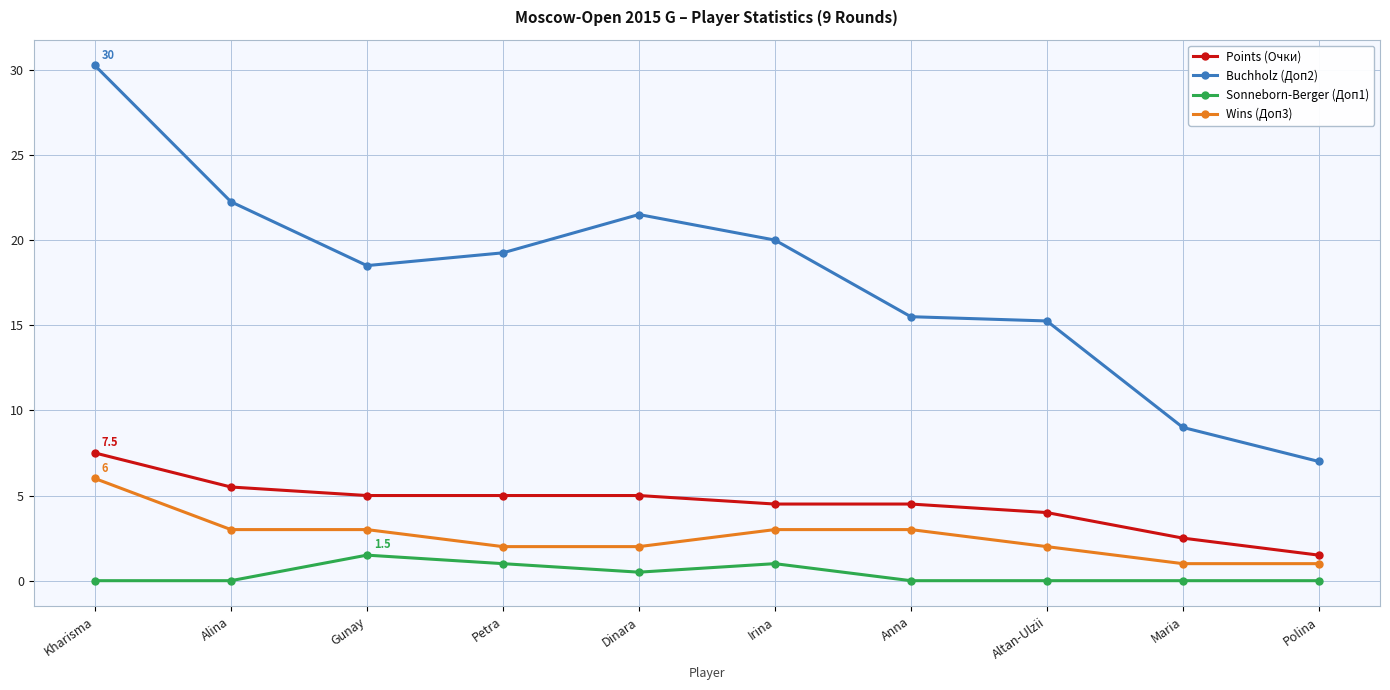

At which category is the sum across all series the highest?

Kharisma